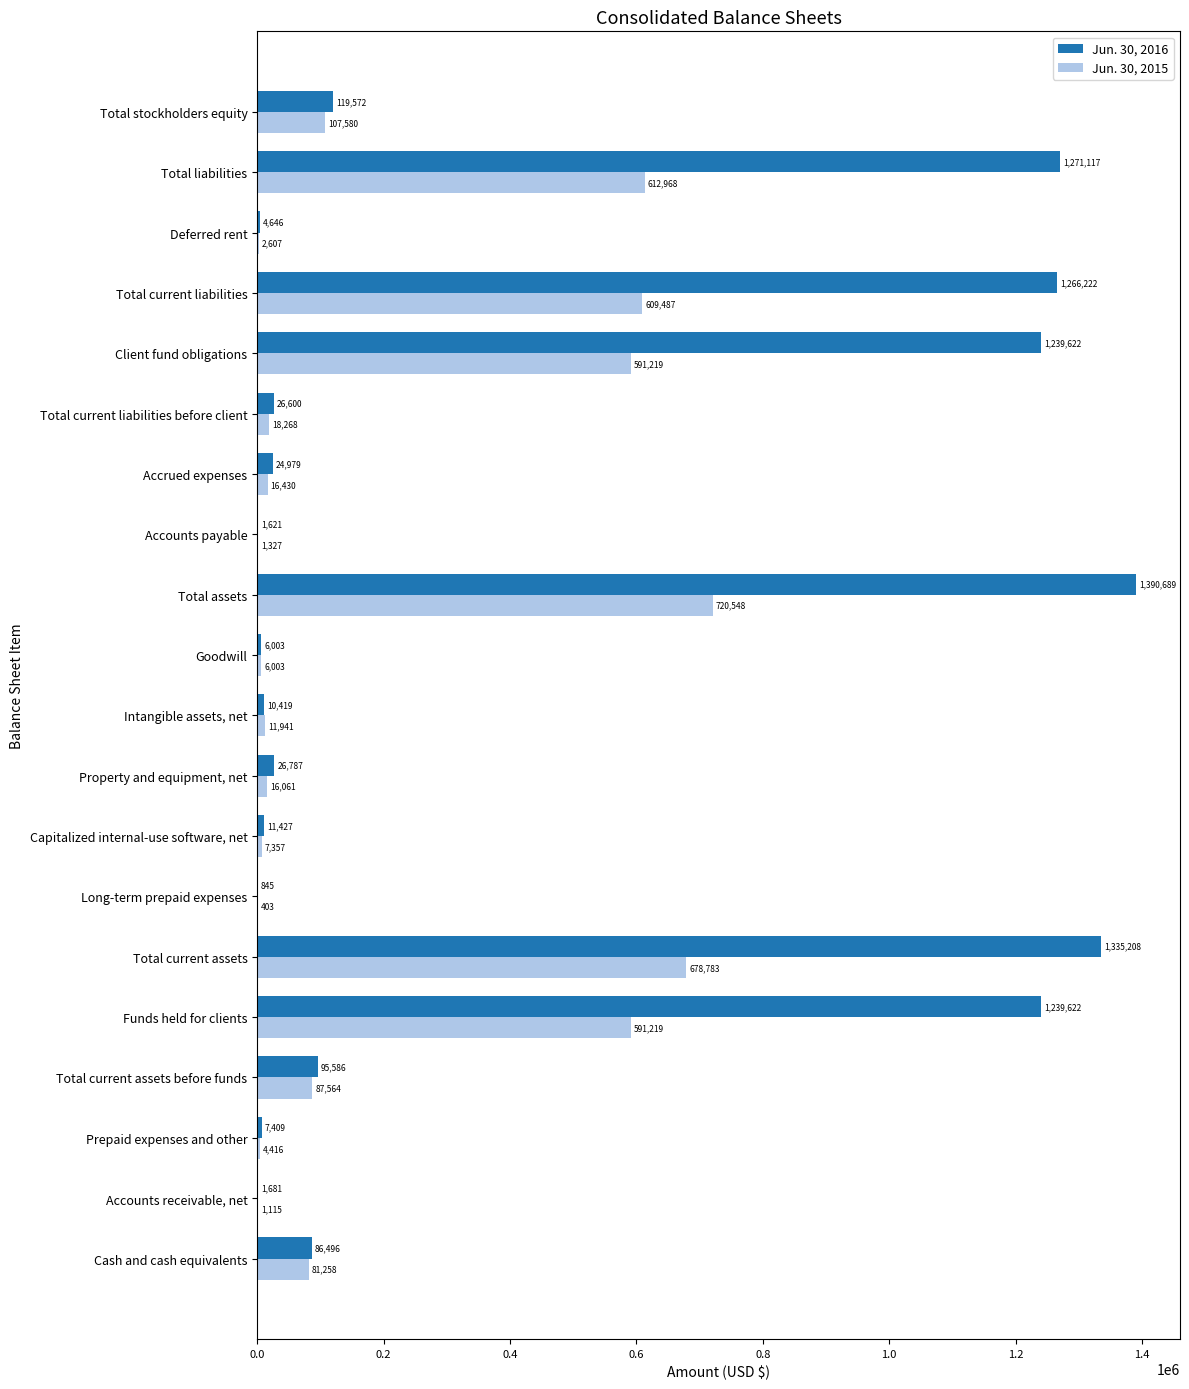

Which label corresponds to the largest value in the chart?

Total assets